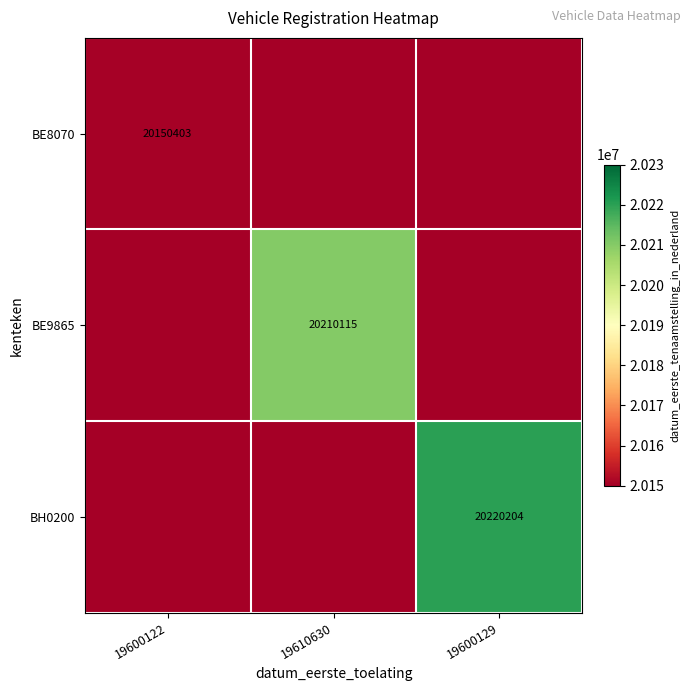

Is it true that BH0200 equals 32321372 at 19600129?

False